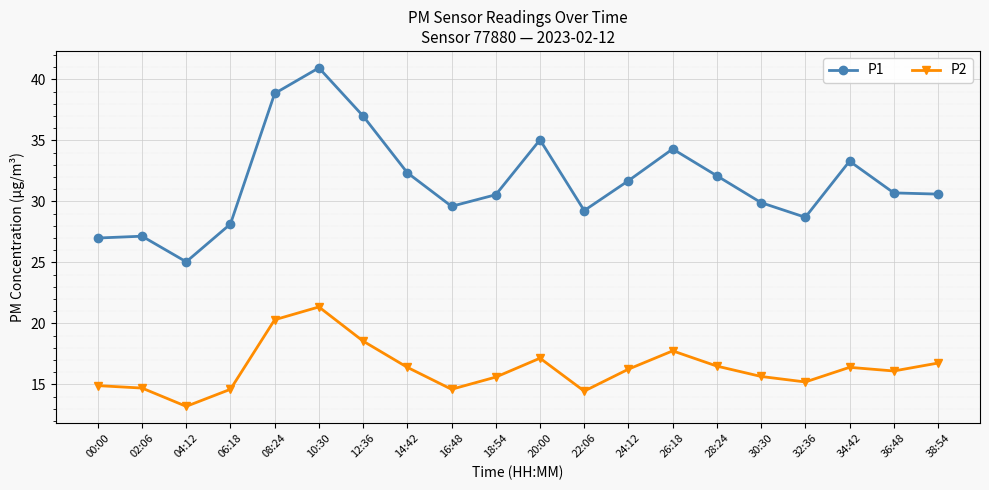

What is the sum of the P1 values at 30:30 and 16:48?

59.5